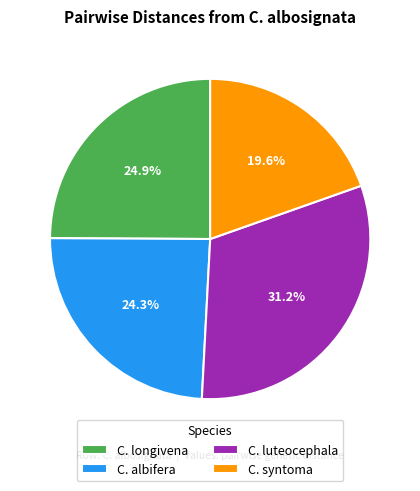

To the nearest percent, what is the difference between the largest and smallest slice percentages?

12%